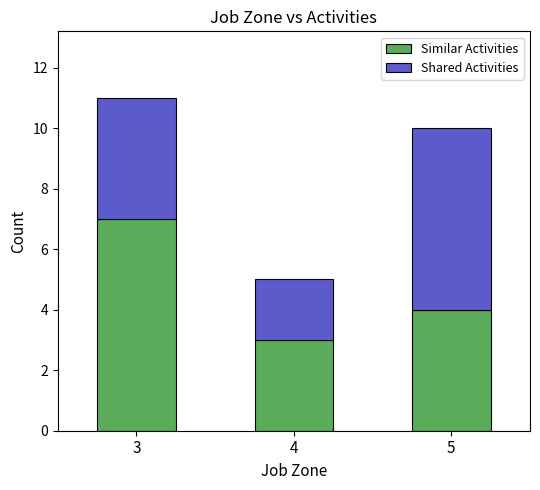

What is the difference between the Similar Activities values at 4 and 3?

4